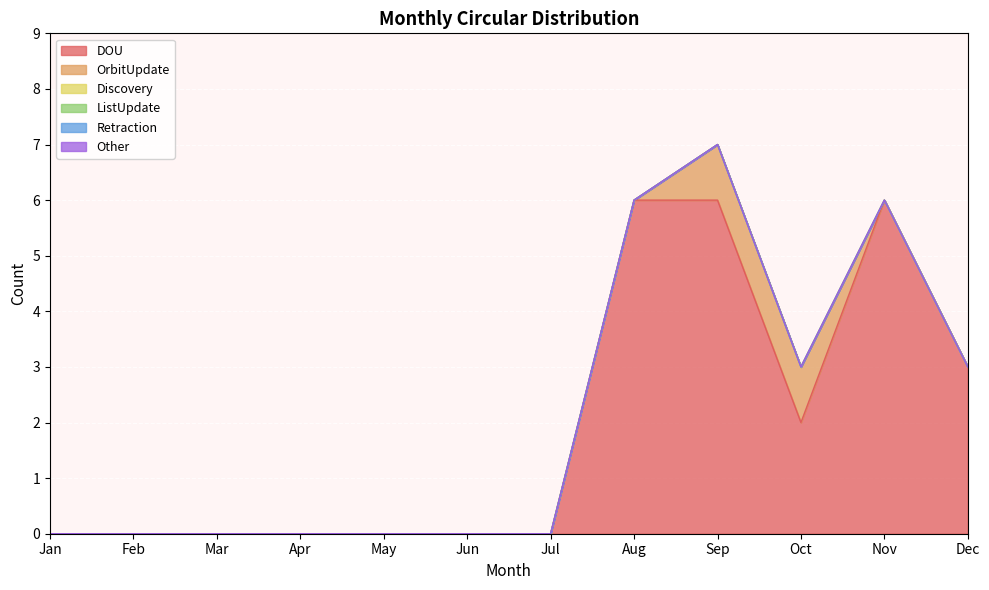

Where is Other nearest to the value 0?

Jan